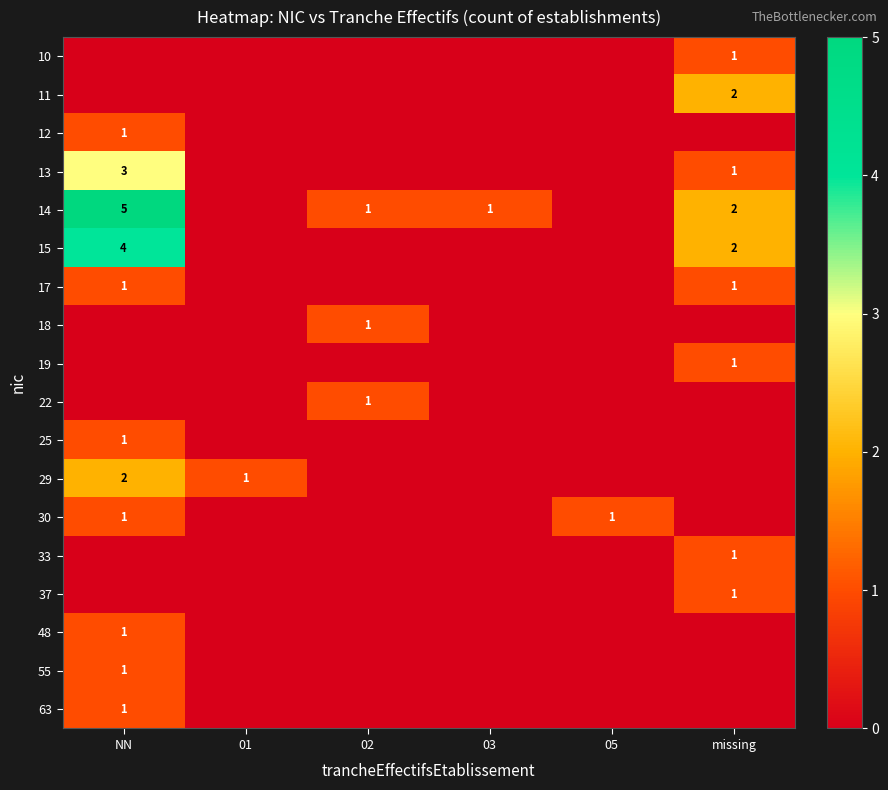

True or false: 17 has a value of 2 at missing.

False